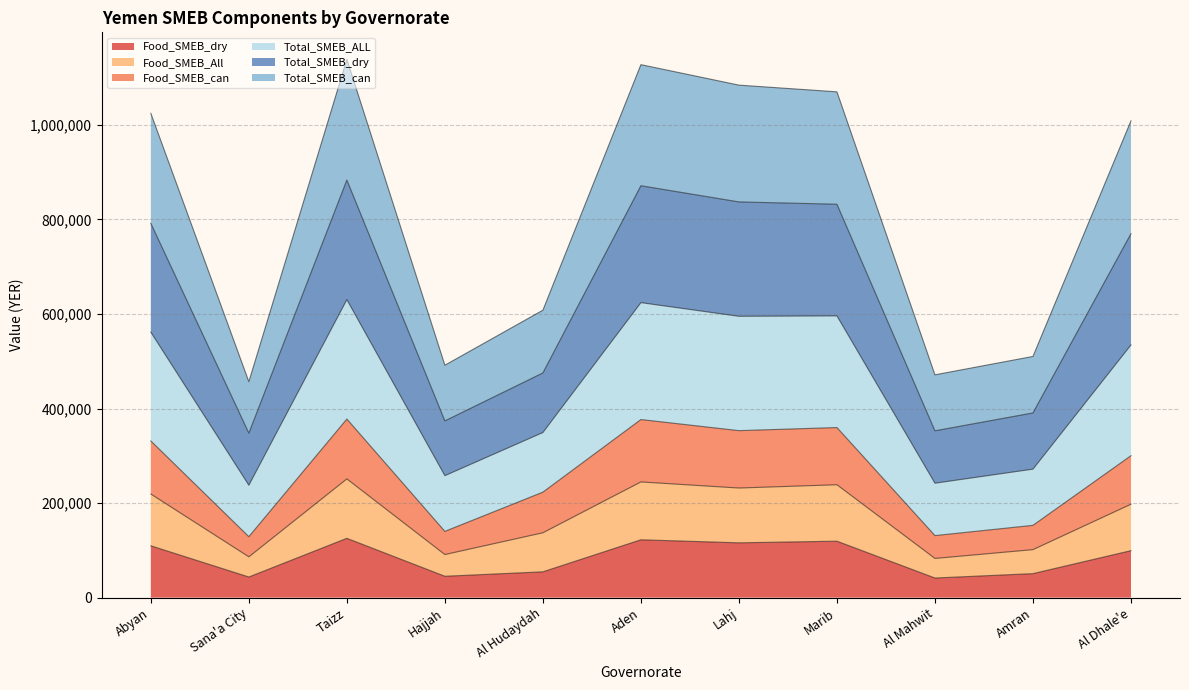

What are all the series names shown in the legend?

Food_SMEB_dry, Food_SMEB_All, Food_SMEB_can, Total_SMEB_ALL, Total_SMEB_dry, Total_SMEB_can